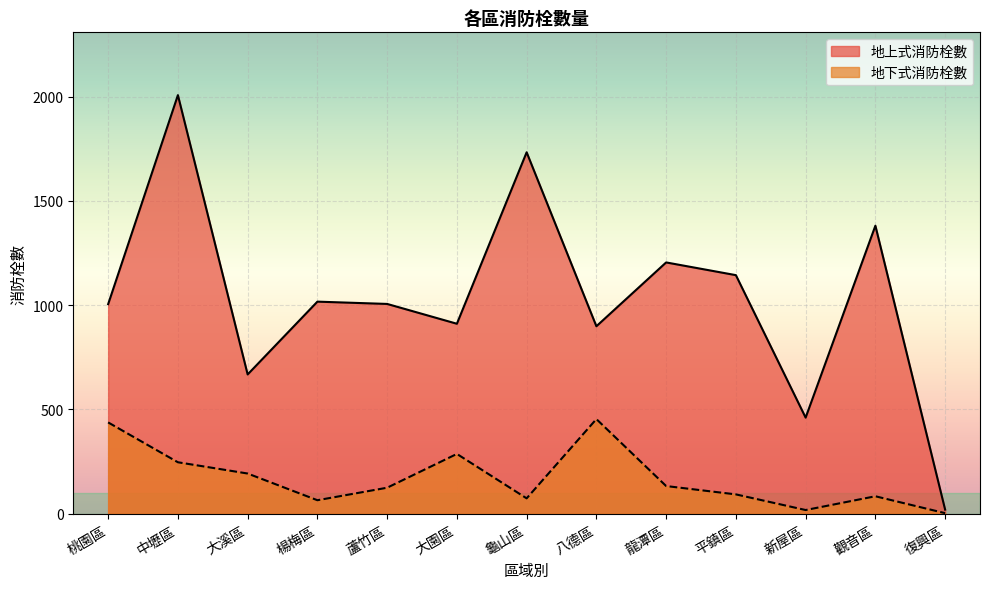

What position from the left is 復興區?

13